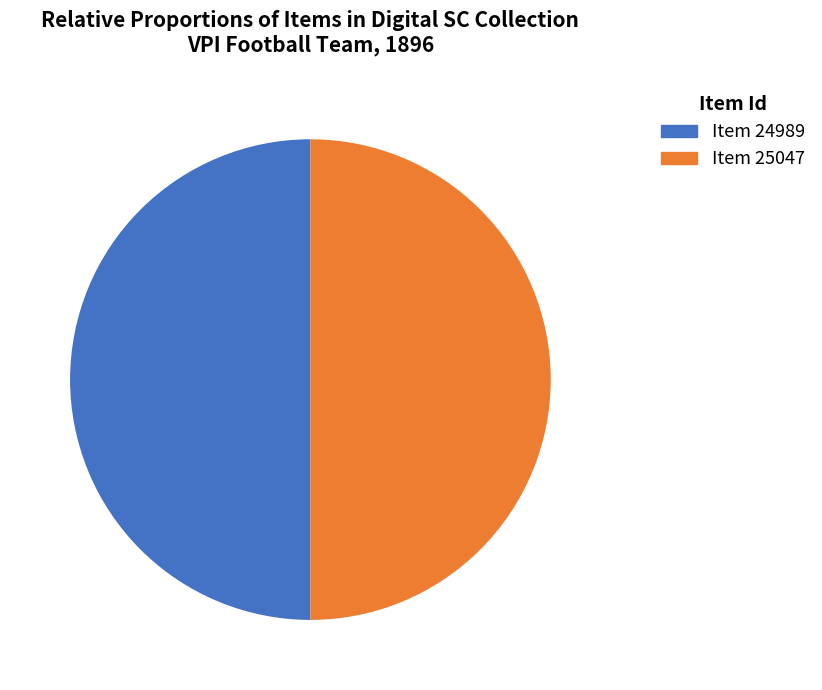

How many segments does this pie chart have?

2